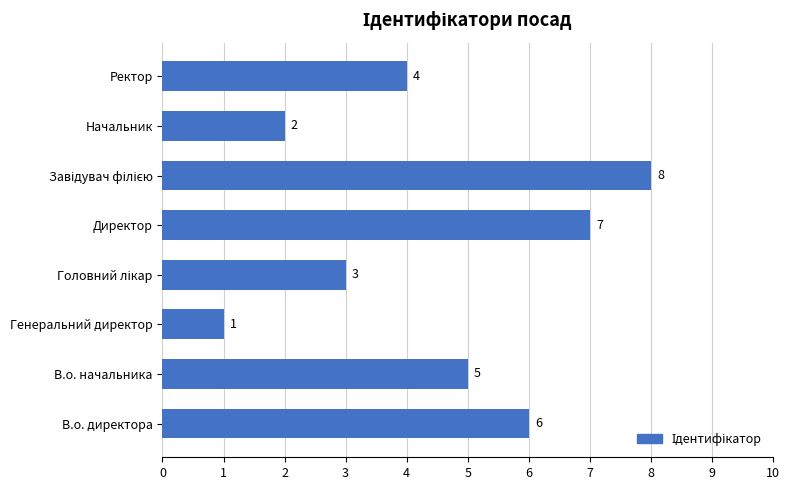

Which category has the lowest value across all series?

Генеральний директор